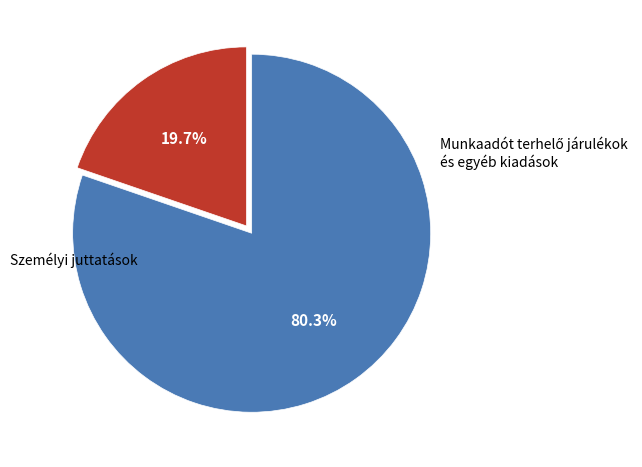

Is there a majority slice in this chart?

Yes